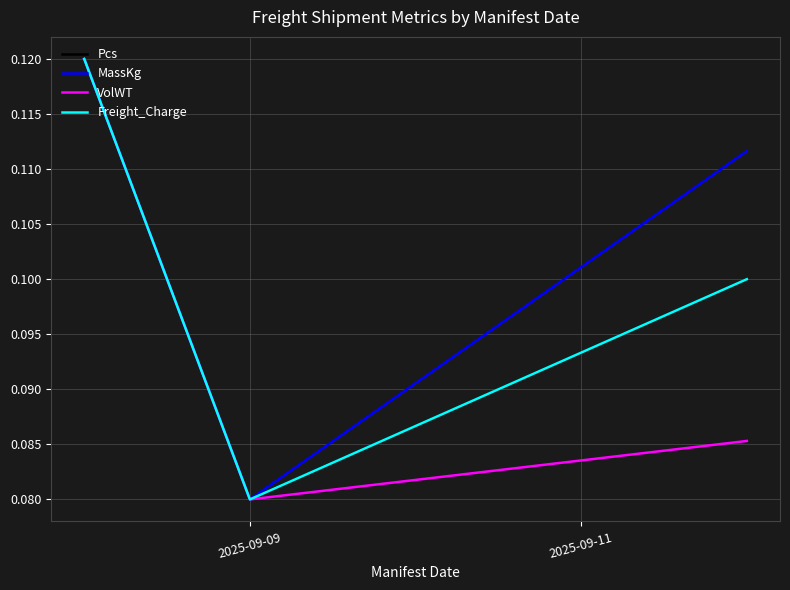

What is the minimum value shown in the chart?

0.1